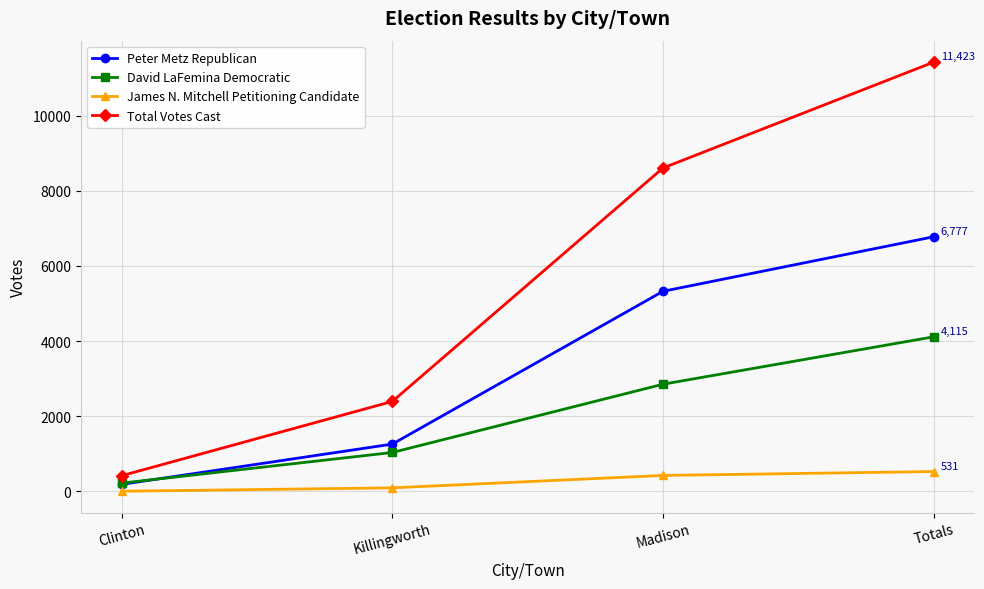

What is the greatest value displayed?

11423